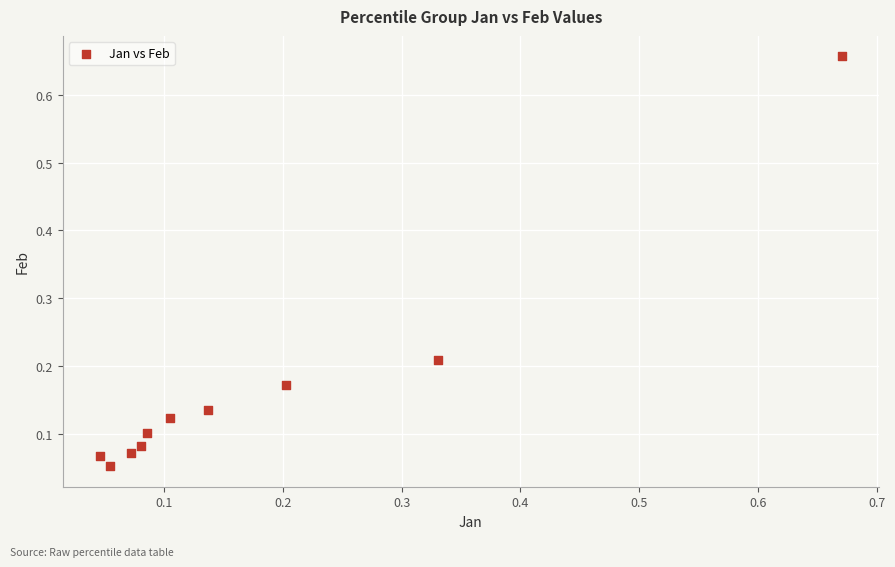

What is the range of X values (max minus min)?

0.6